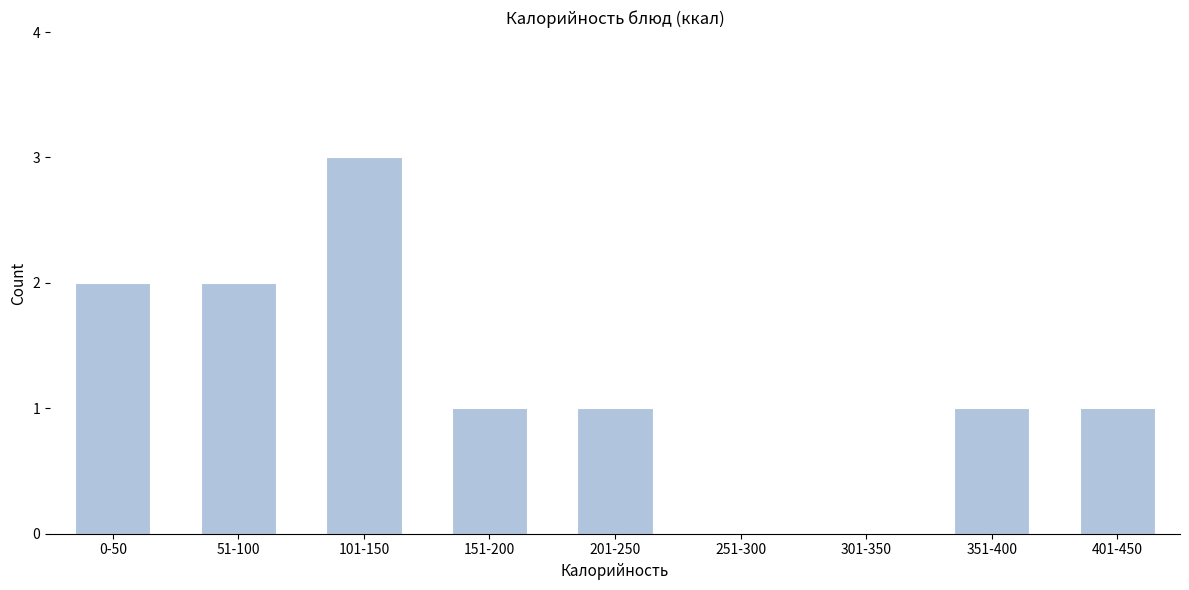

Reading left to right, extract all data points from this chart.

0-50=2	51-100=2	101-150=3	151-200=1	201-250=1	251-300=0	301-350=0	351-400=1	401-450=1